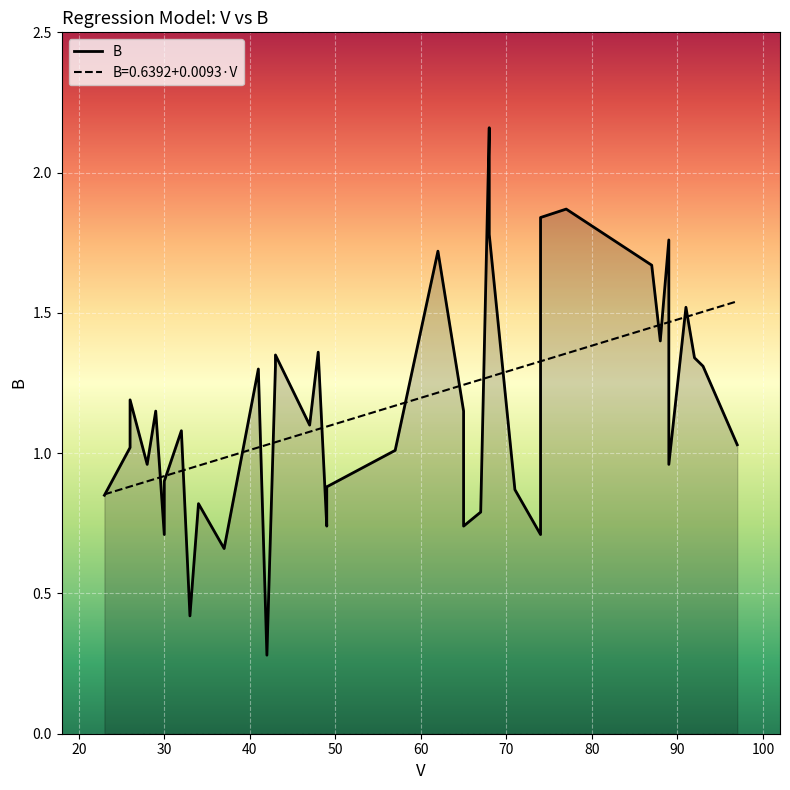

What is the difference between the second highest and second lowest values?

1.5